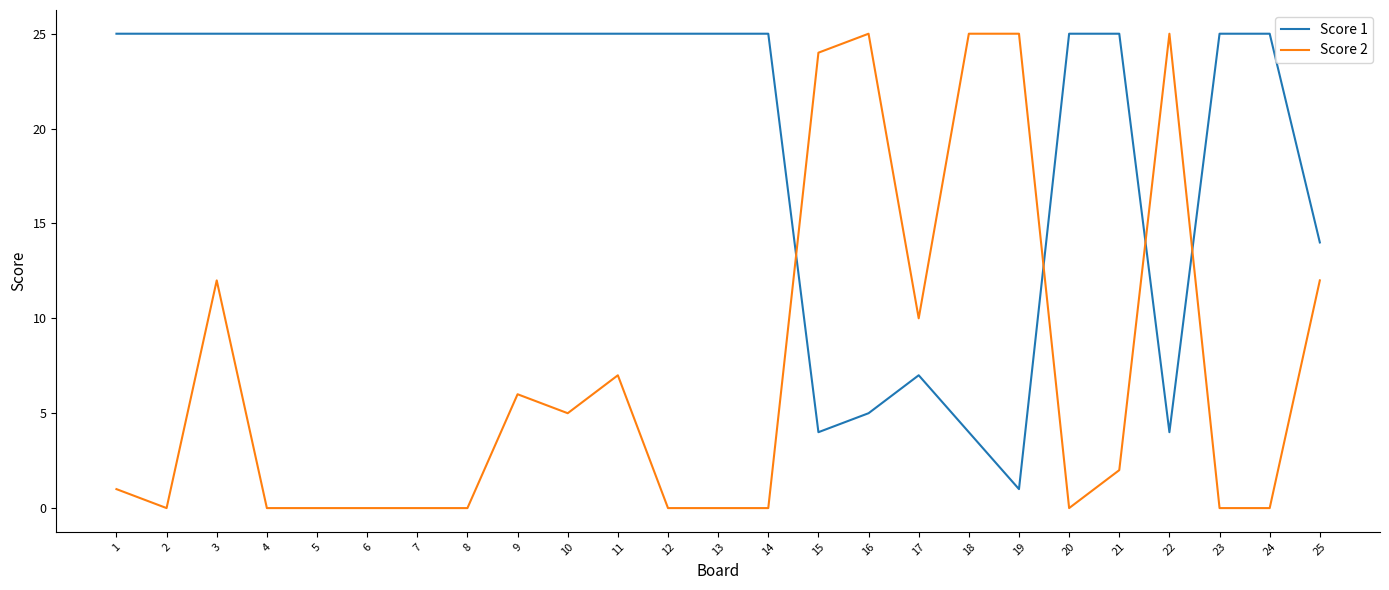

The value of Score 1 at 5 is 25. True or false?

True